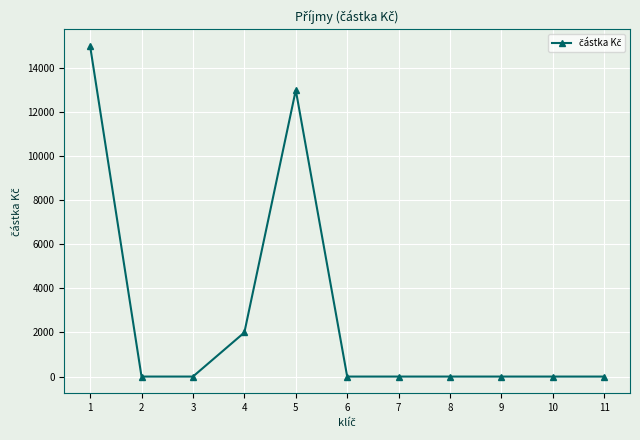

Reading left to right, transcribe all the data shown in this chart.

15000	0	0	2000	13000	0	0	0	0	0	0